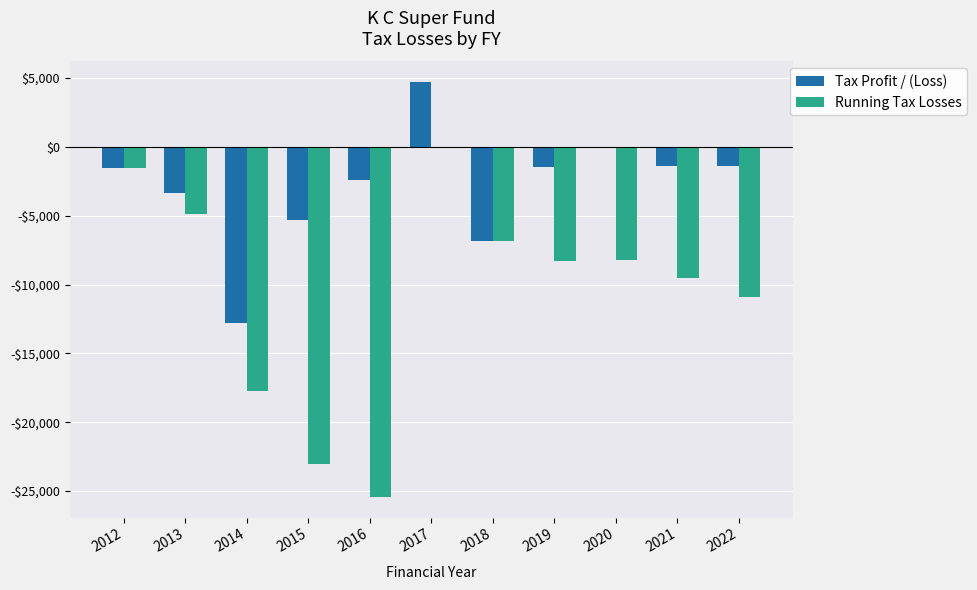

Rank the series by their maximum value, from highest to lowest.

Tax Profit / (Loss), Running Tax Losses